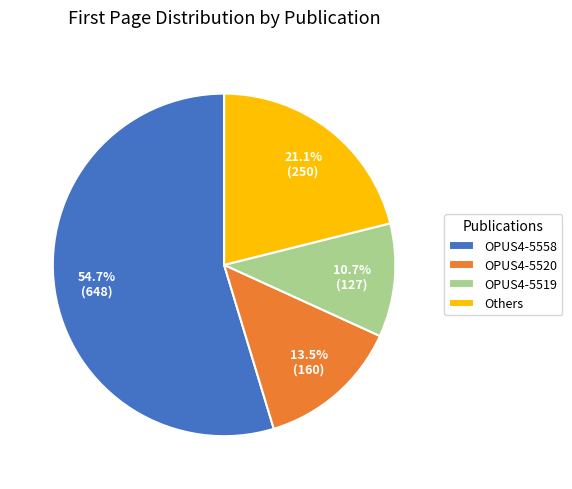

What is the largest slice in the pie chart?

OPUS4-5558